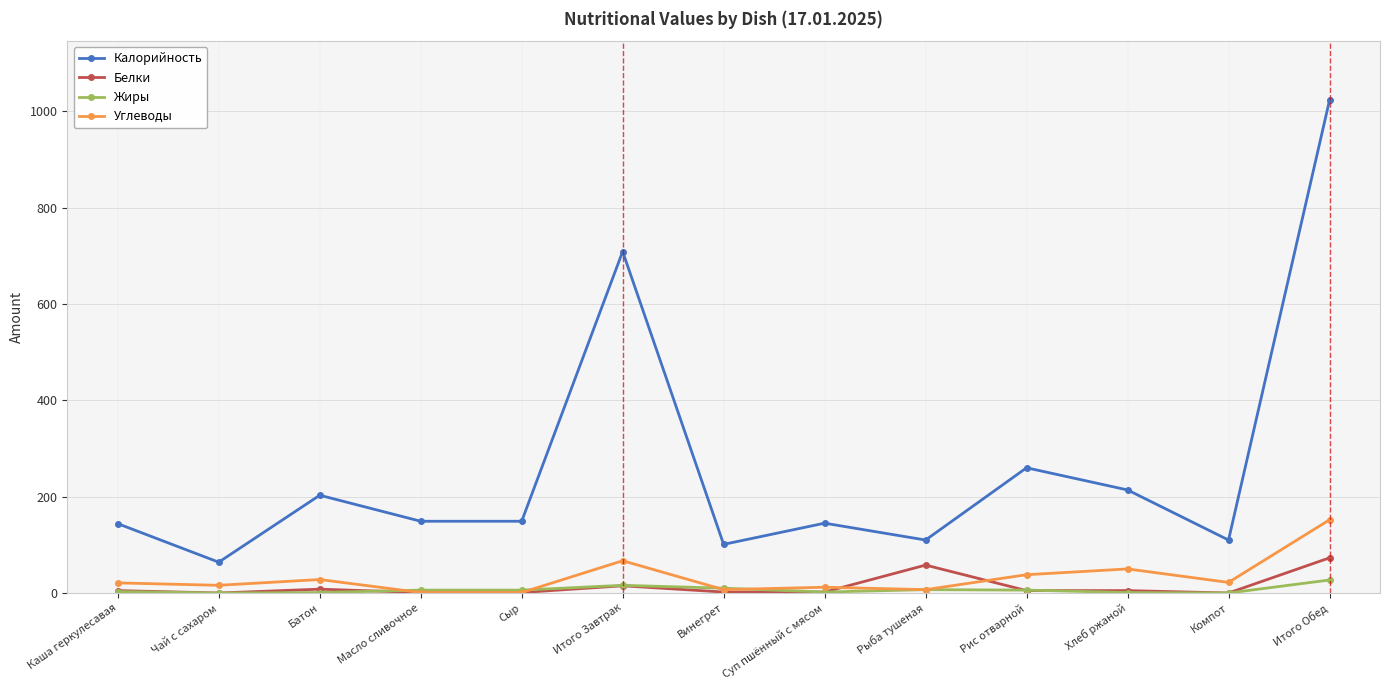

What is the value of the Углеводы point at the 12th from the left?

22